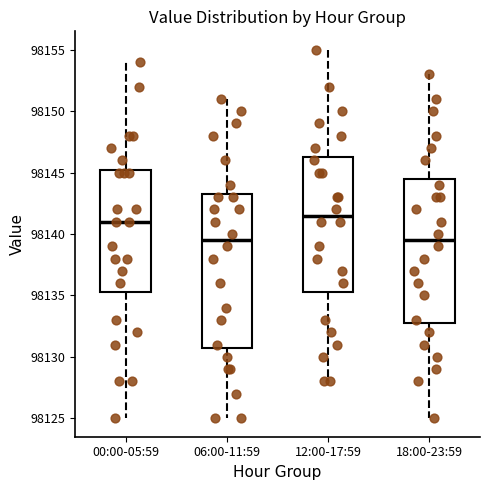

Where does the median line of the box for 12:00-17:59 sit on the y-axis? The values are not printed on the chart, so give them approximately, as read against the axis.

98141.5